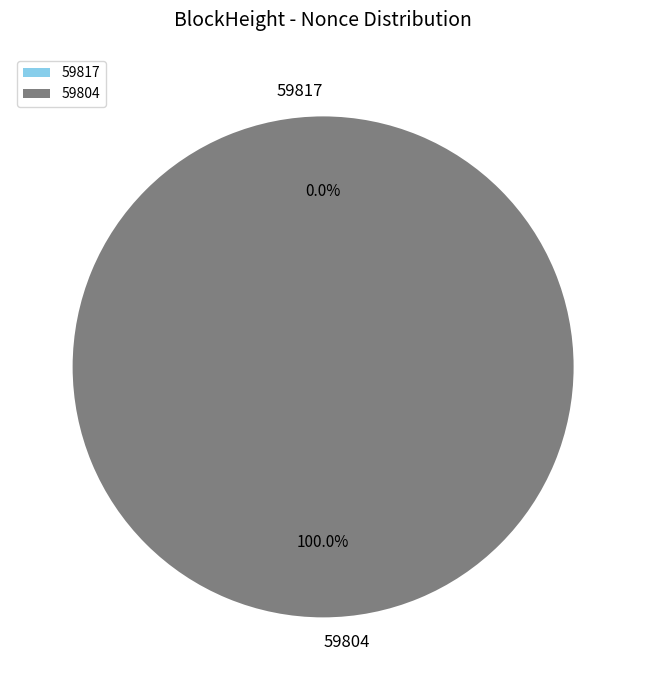

Which category has the smallest portion of the pie?

59817